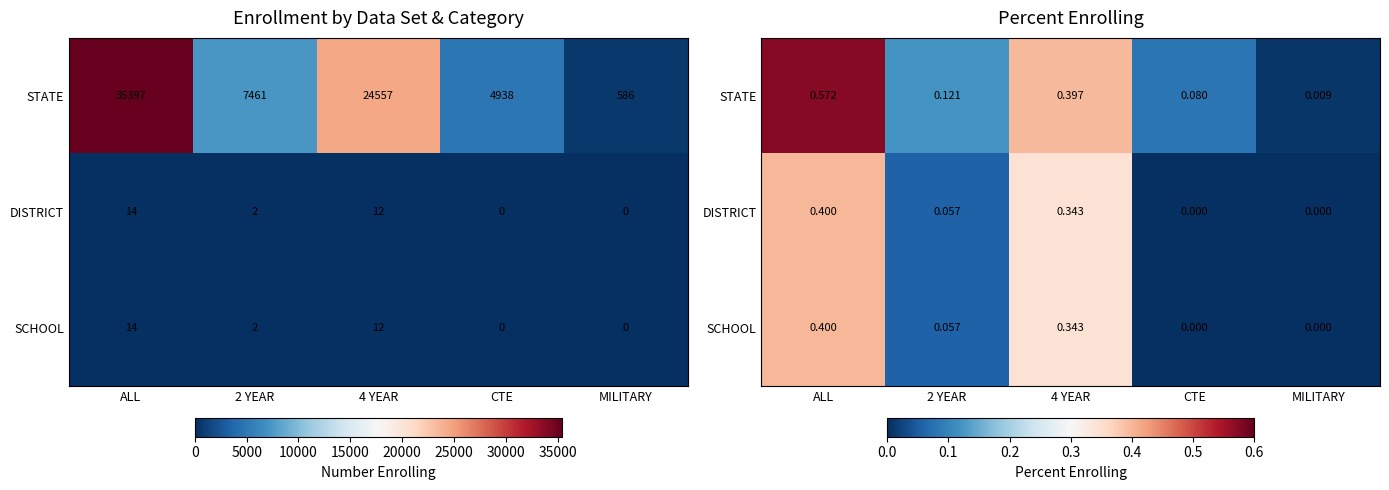

List the labels in order of SCHOOL value, largest first.

ALL, 4 YEAR, 2 YEAR, CTE, MILITARY